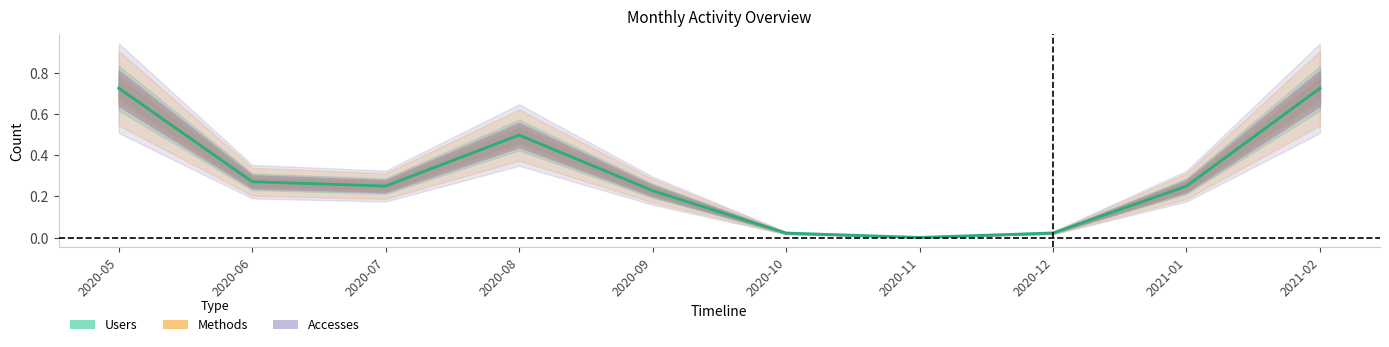

Between 2020-06 and 2020-10, which is larger?

2020-06